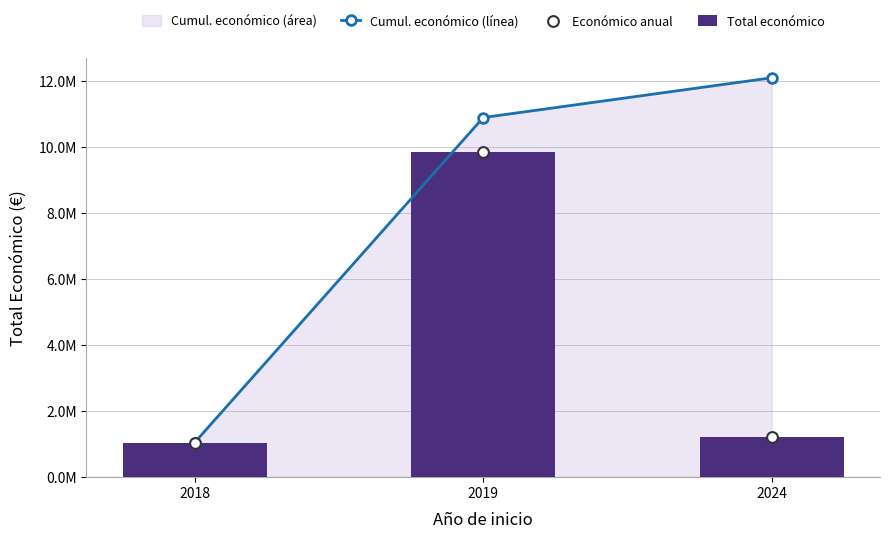

Which series contains the lowest Y value?

Cumul. económico (línea)